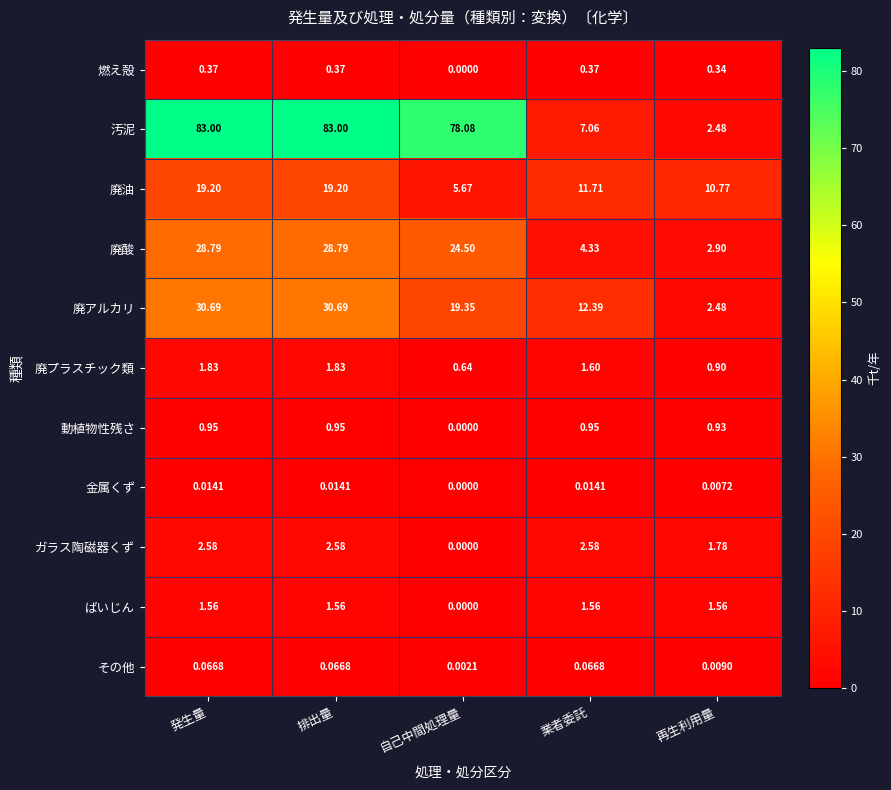

At which label does 汚泥 first exceed 78?

発生量